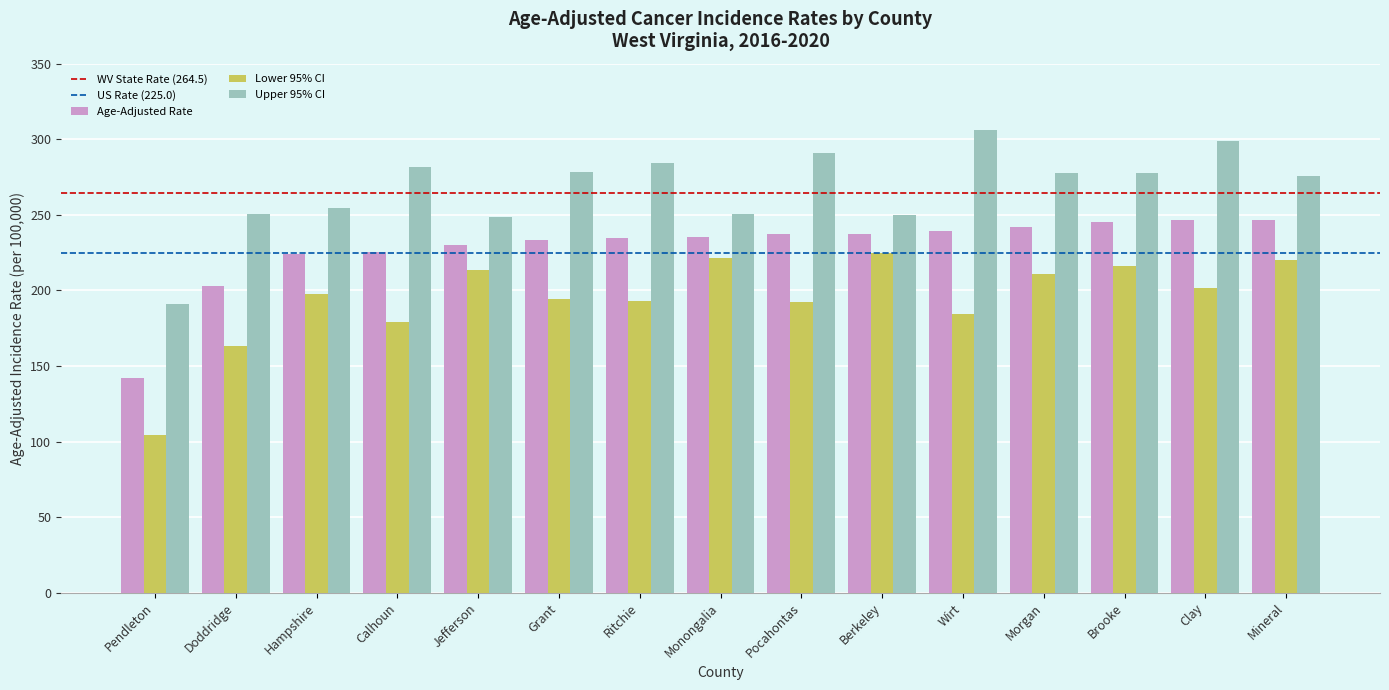

What is the difference between the second highest and minimum values in the Upper 95% CI series?

108.0